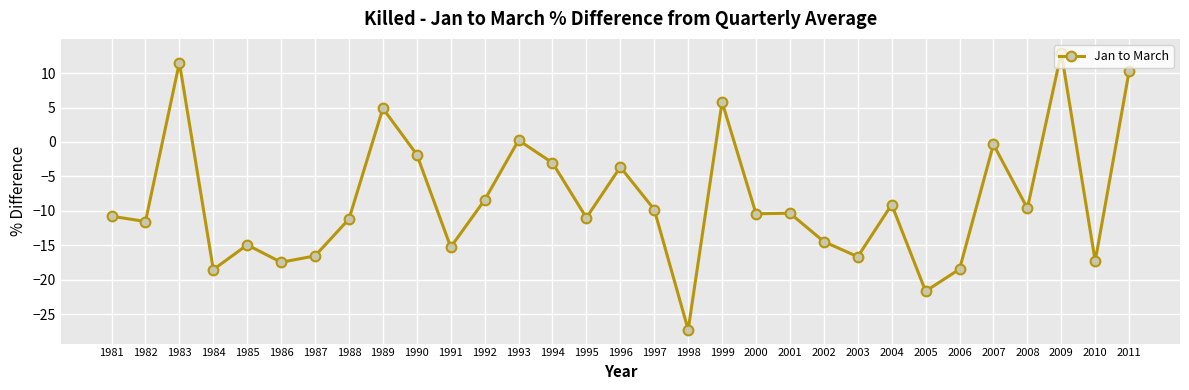

Is it true that the value at 2000 is -10.4?

True